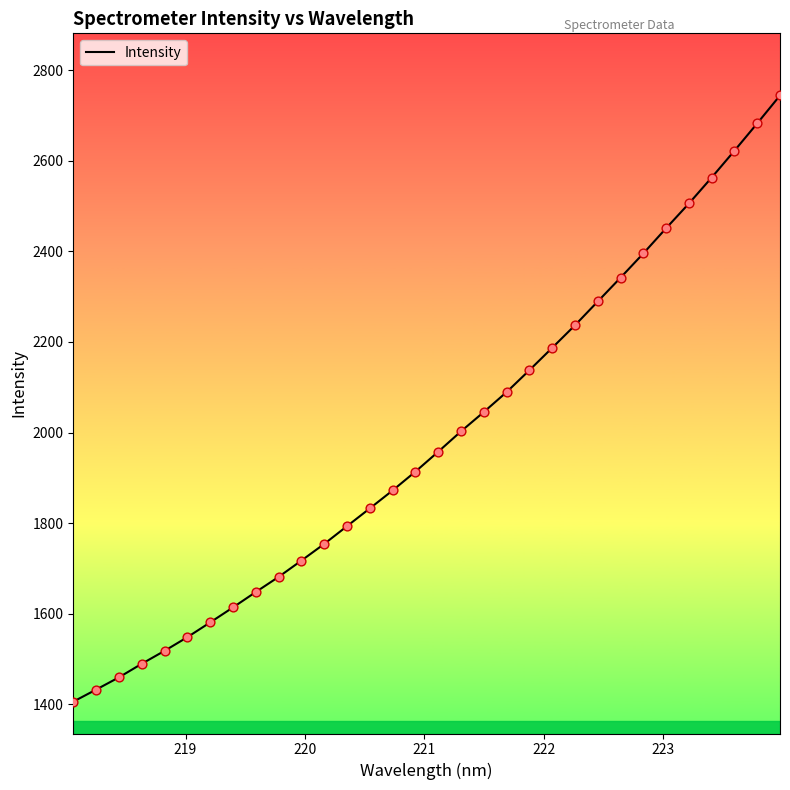

What is the difference between the maximum and minimum values?

1338.2